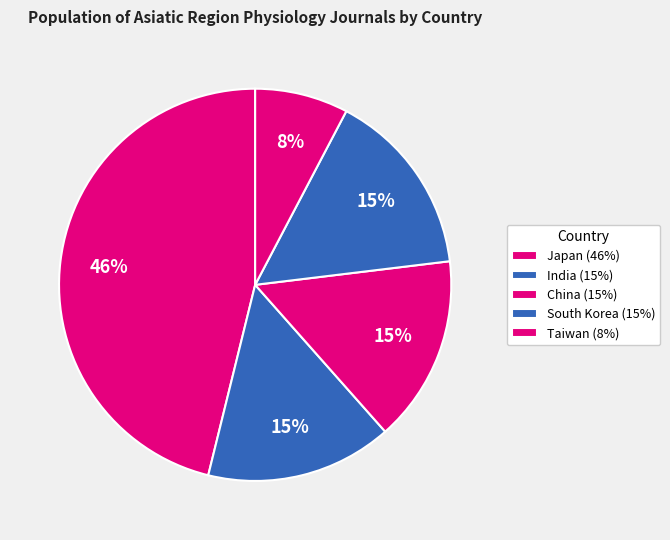

Is it true that South Korea is 29% of the pie?

False